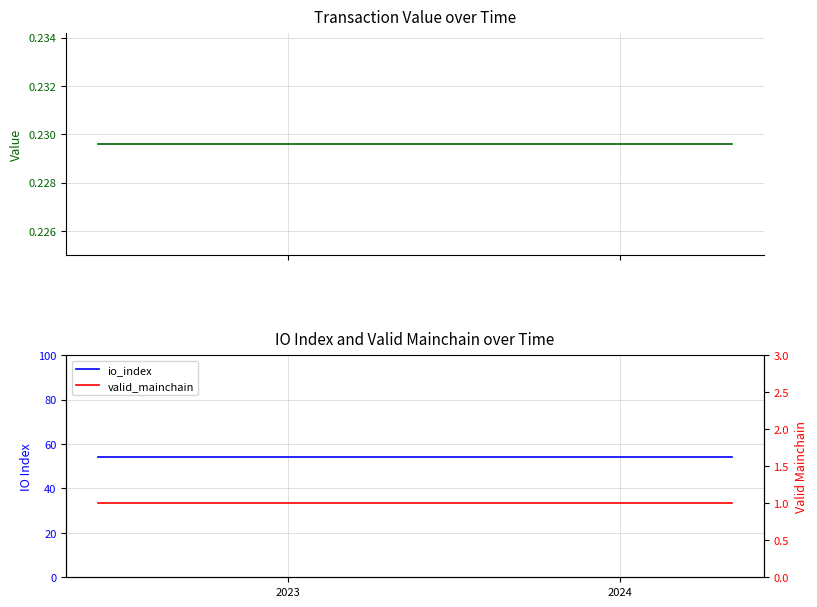

True or false: value and valid_mainchain intersect in this chart.

False